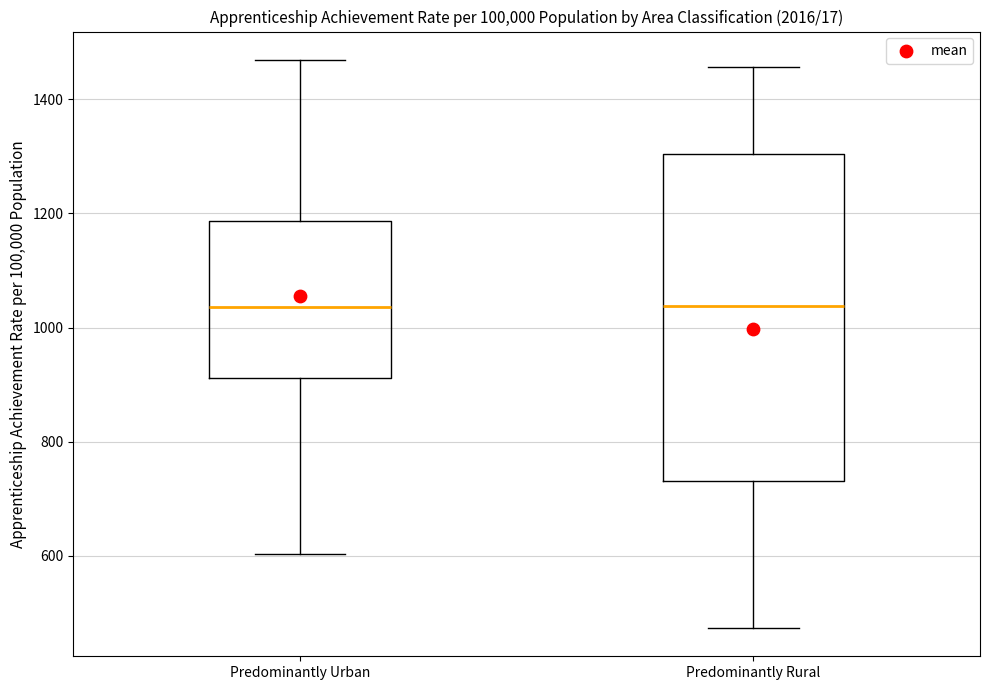

Reading left to right, transcribe this box plot: for each box, give where its median line is, the range the box spans, and where its two whiskers end, as read against the y-axis. The values are not printed on the chart, so give them approximately, as read against the axis.

Predominantly Urban: median 1040, box 920 to 1180, whiskers 600 to 1460
Predominantly Rural: median 1040, box 740 to 1300, whiskers 480 to 1460